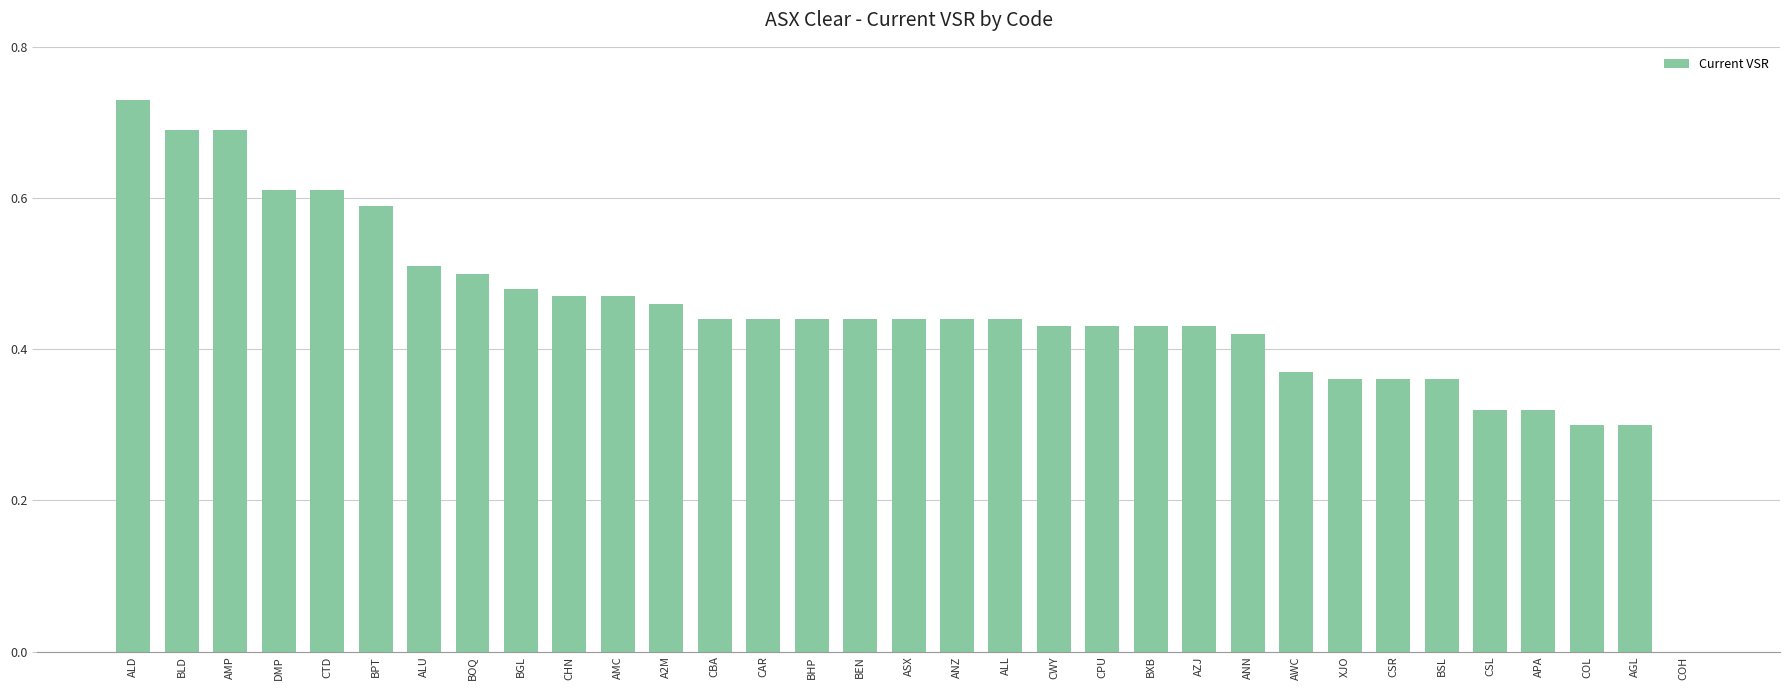

What is the sum of all values?

14.7